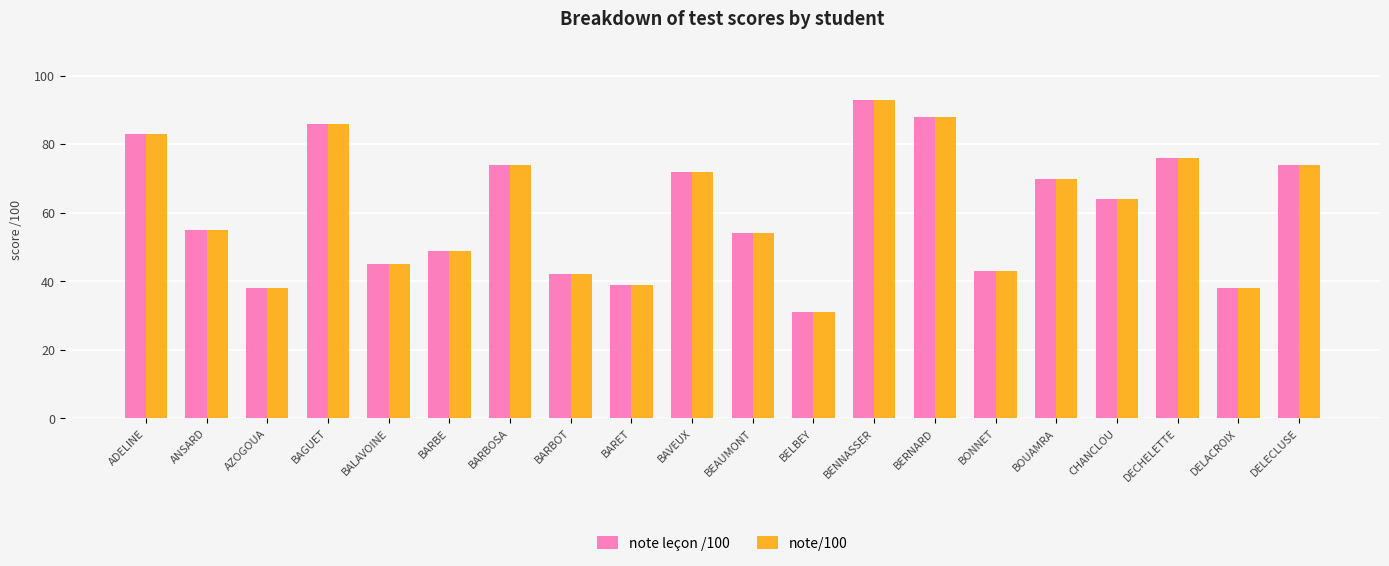

What is the label of the 3rd bar from the right?

DECHELETTE